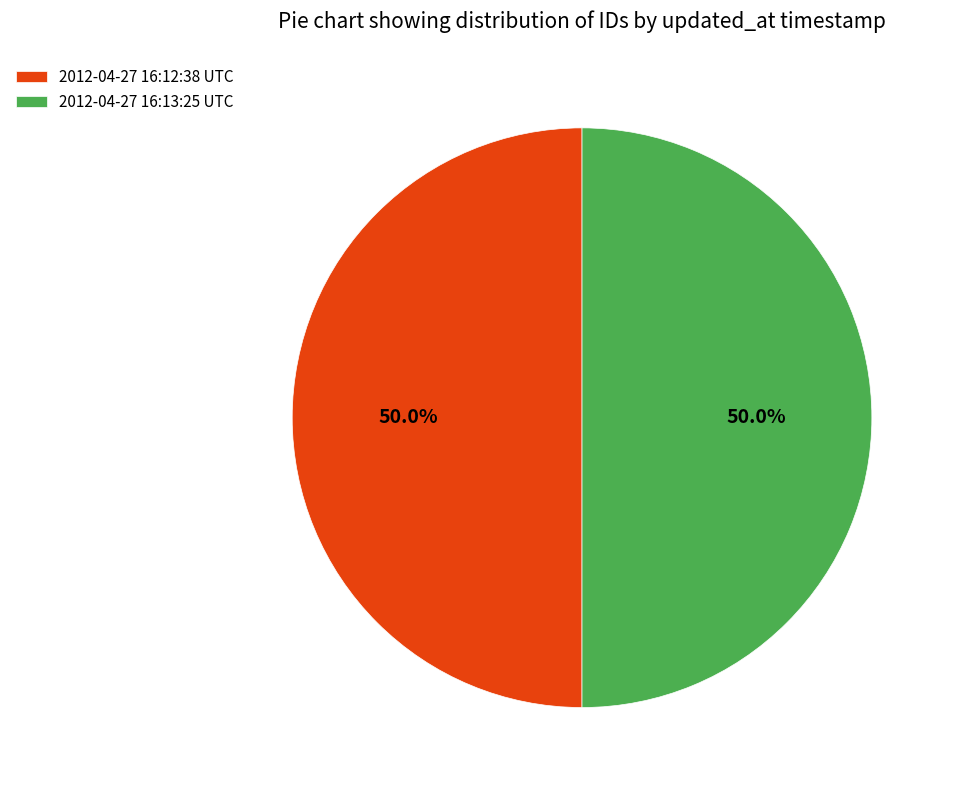

What is the ratio of the value at 2012-04-27 16:12:38 UTC to the value at 2012-04-27 16:13:25 UTC?

1.0